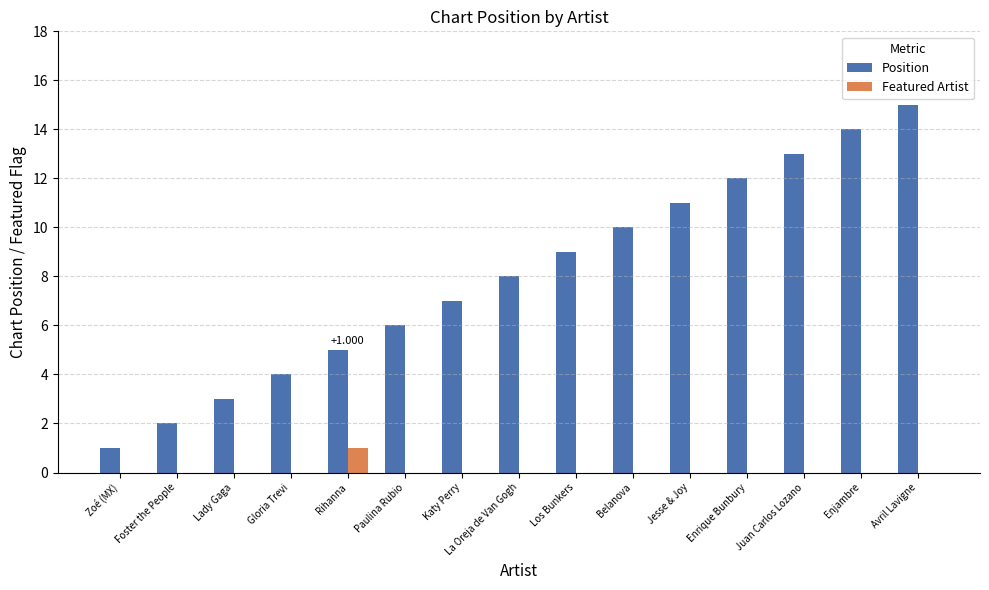

Are the bars grouped side by side (vs. stacked)?

Yes